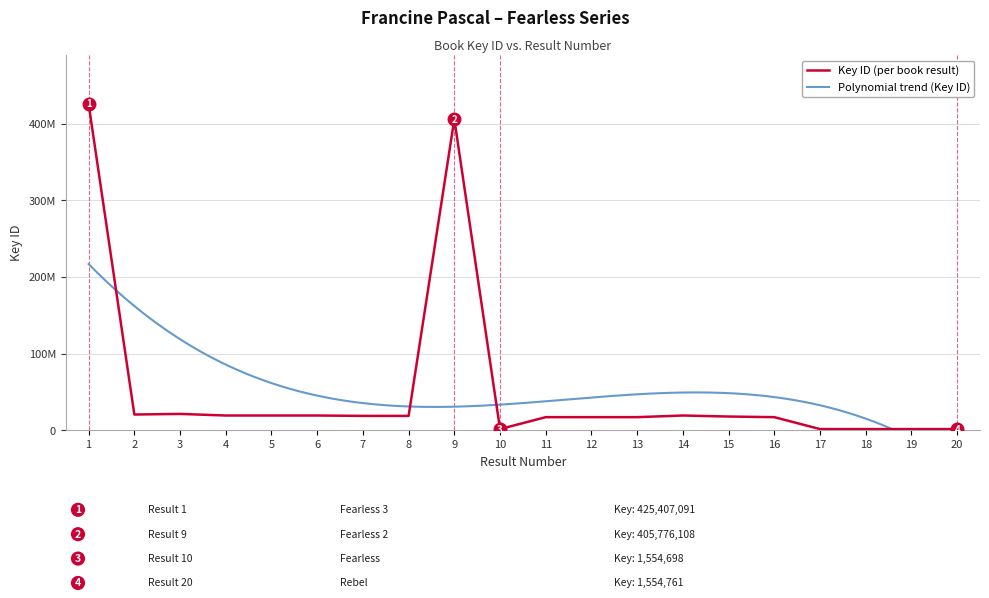

Reading right to left, what are all the values shown in this chart?

20=1554761	19=1554734	18=1554784	17=1554795	16=17101356	15=17900489	14=19254544	13=17101222	12=17101297	11=17101283	10=1554698	9=405776108	8=18771547	7=18770279	6=19254555	5=19254603	4=19254686	3=21331401	2=20539071	1=425407091